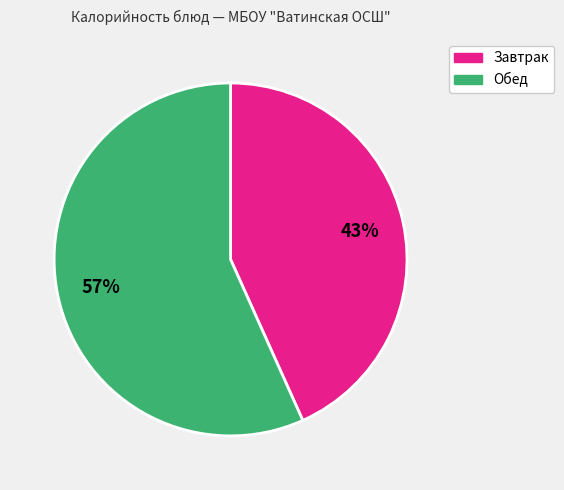

True or false: Обед accounts for 72% of the total.

False